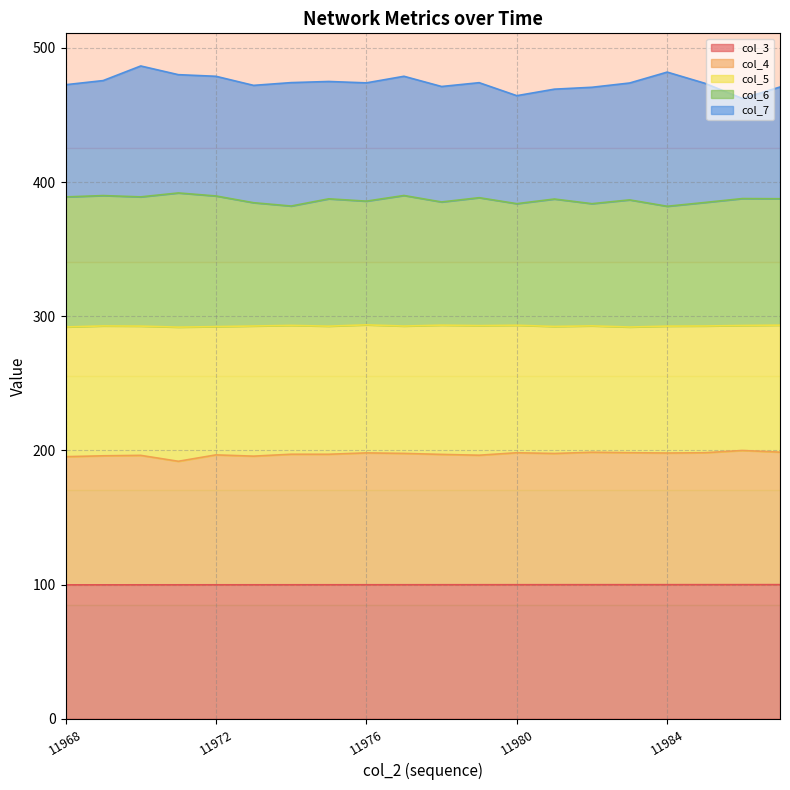

How many values in the col_4 series are below 197?

7